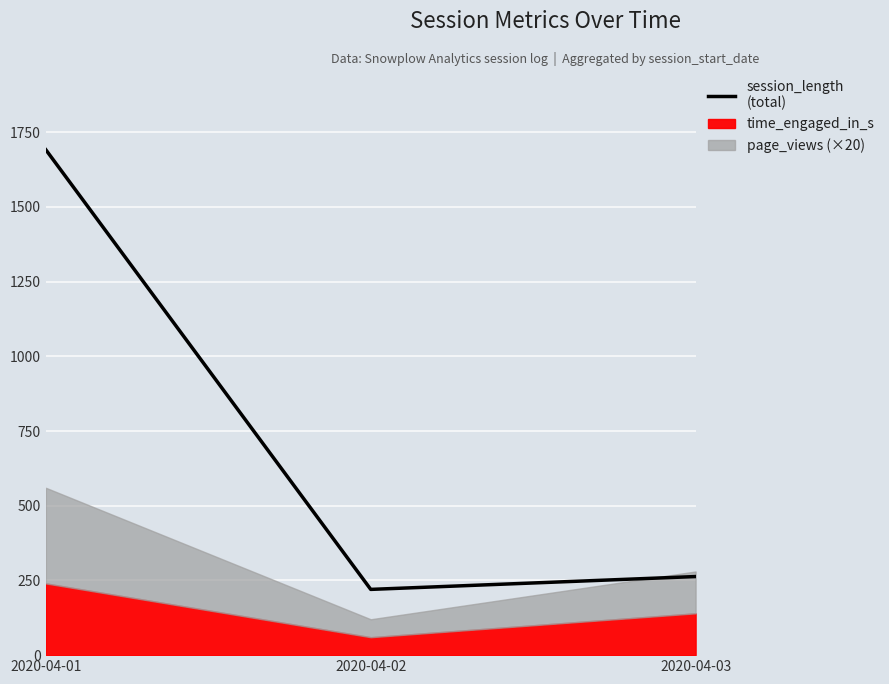

Read the value at 2020-04-01, to the nearest 100.

1700